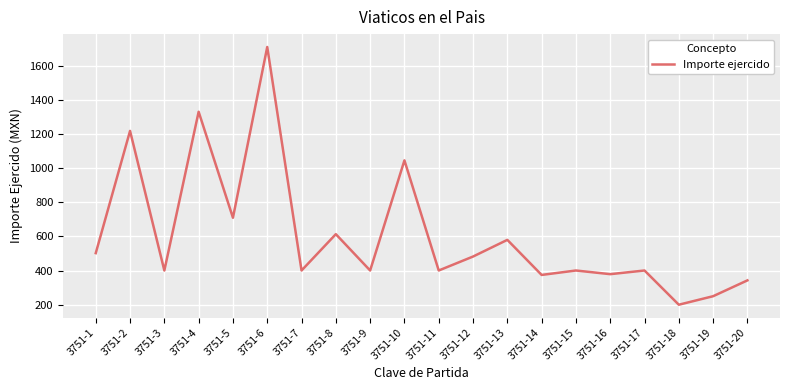

True or false: the data shows 541.0 at 3751-10.

False